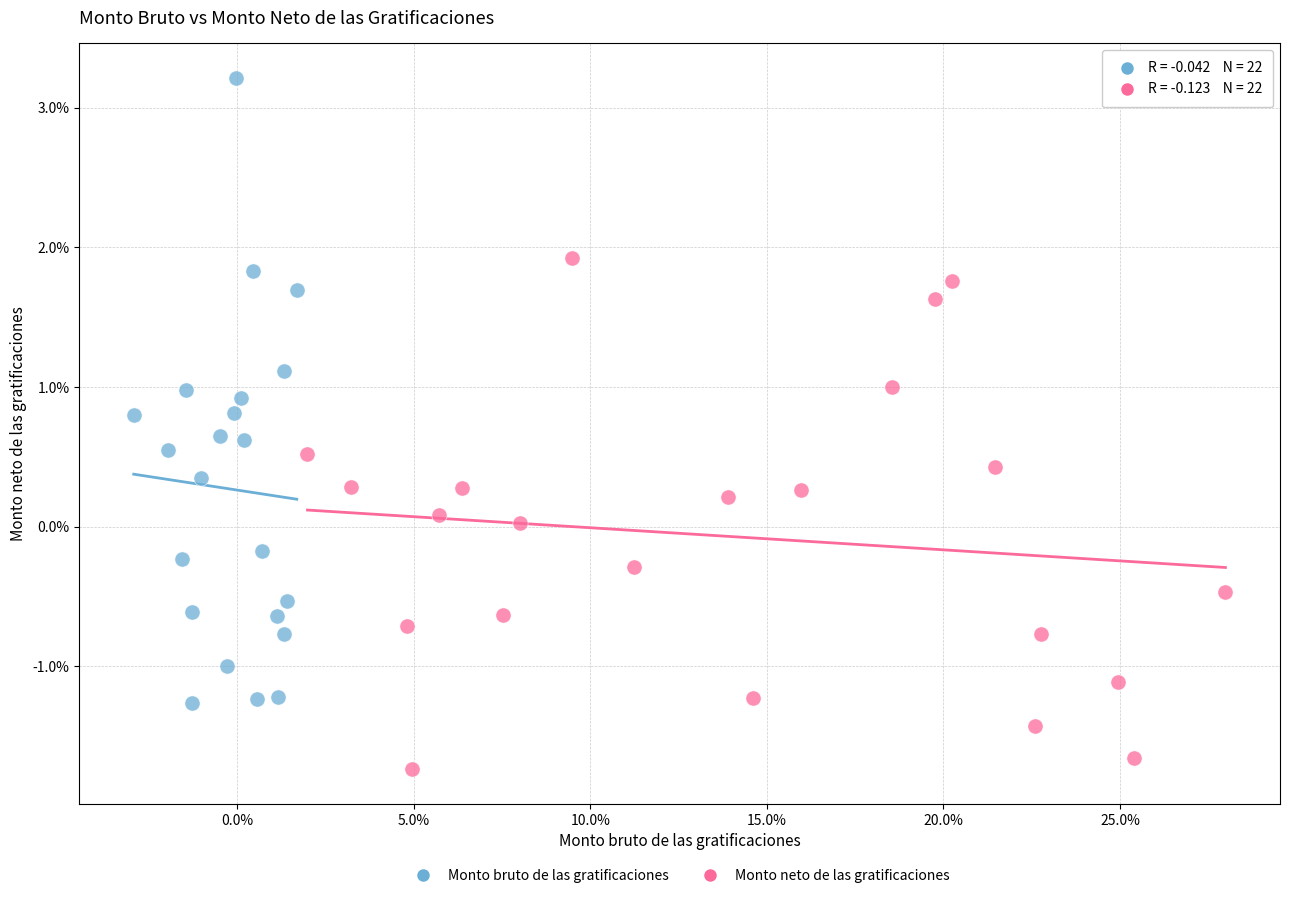

What are all the series names shown in the legend?

Monto bruto de las gratificaciones, Monto neto de las gratificaciones